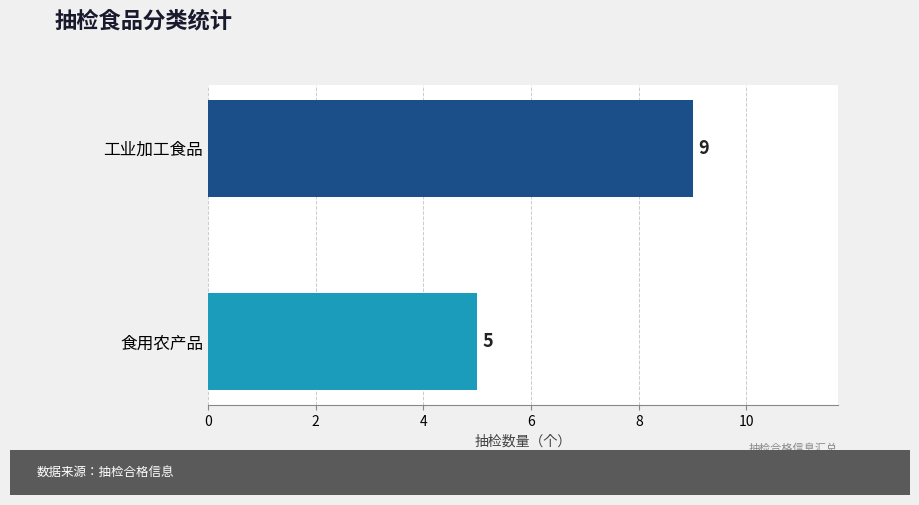

Rank the categories by value from lowest to highest.

食用农产品, 工业加工食品